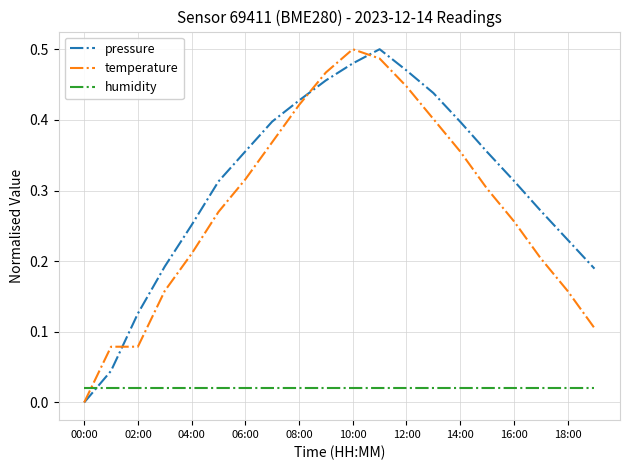

Which series has the largest total across all categories?

pressure